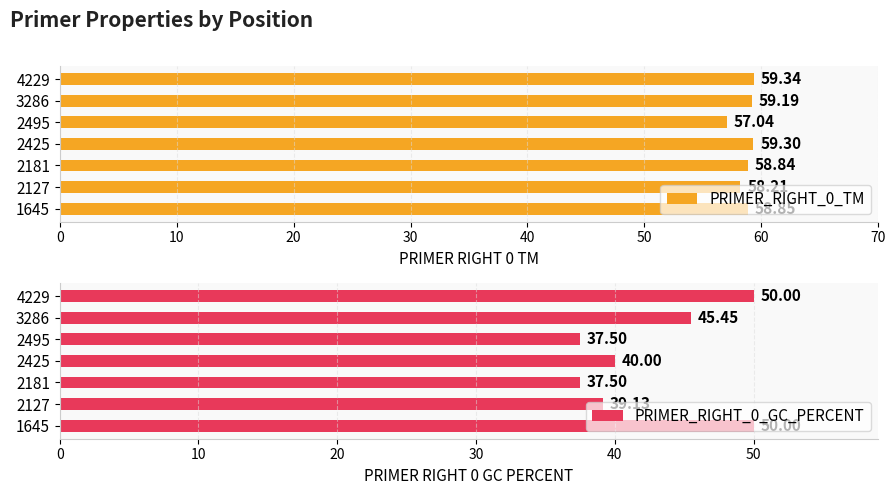

What is the sum of all PRIMER_RIGHT_0_GC_PERCENT values?

299.6